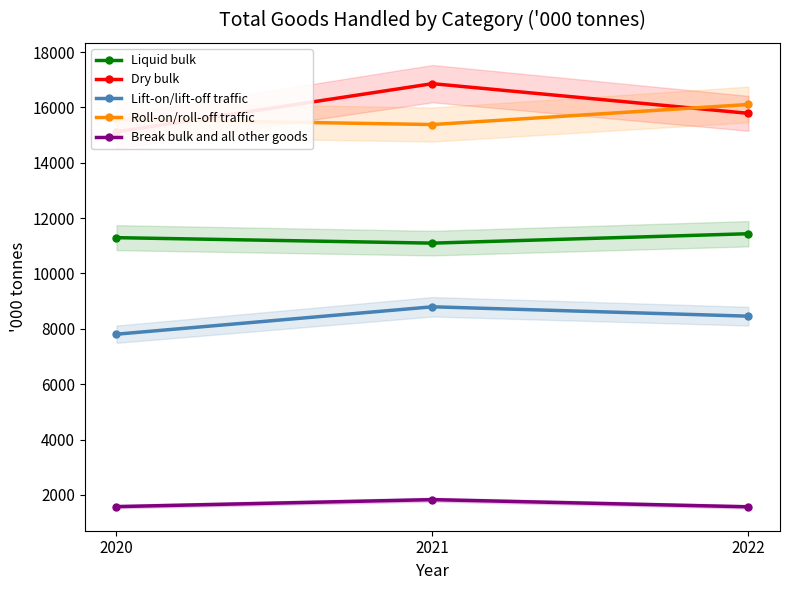

Rank the series at 2020 from lowest to highest value.

Break bulk and all other goods, Lift-on/lift-off traffic, Liquid bulk, Dry bulk, Roll-on/roll-off traffic